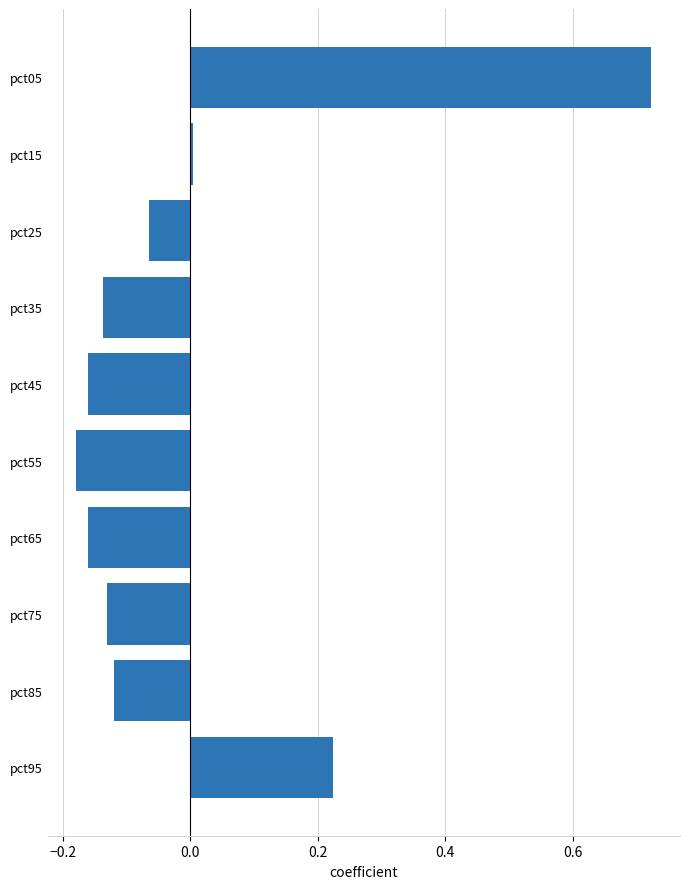

What is the change in value from pct05 to pct65?

-0.9